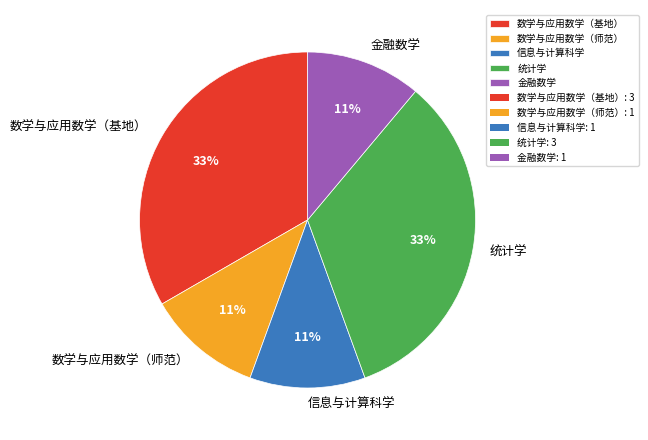

To the nearest percent, what portion does 数学与应用数学（师范） represent?

11%